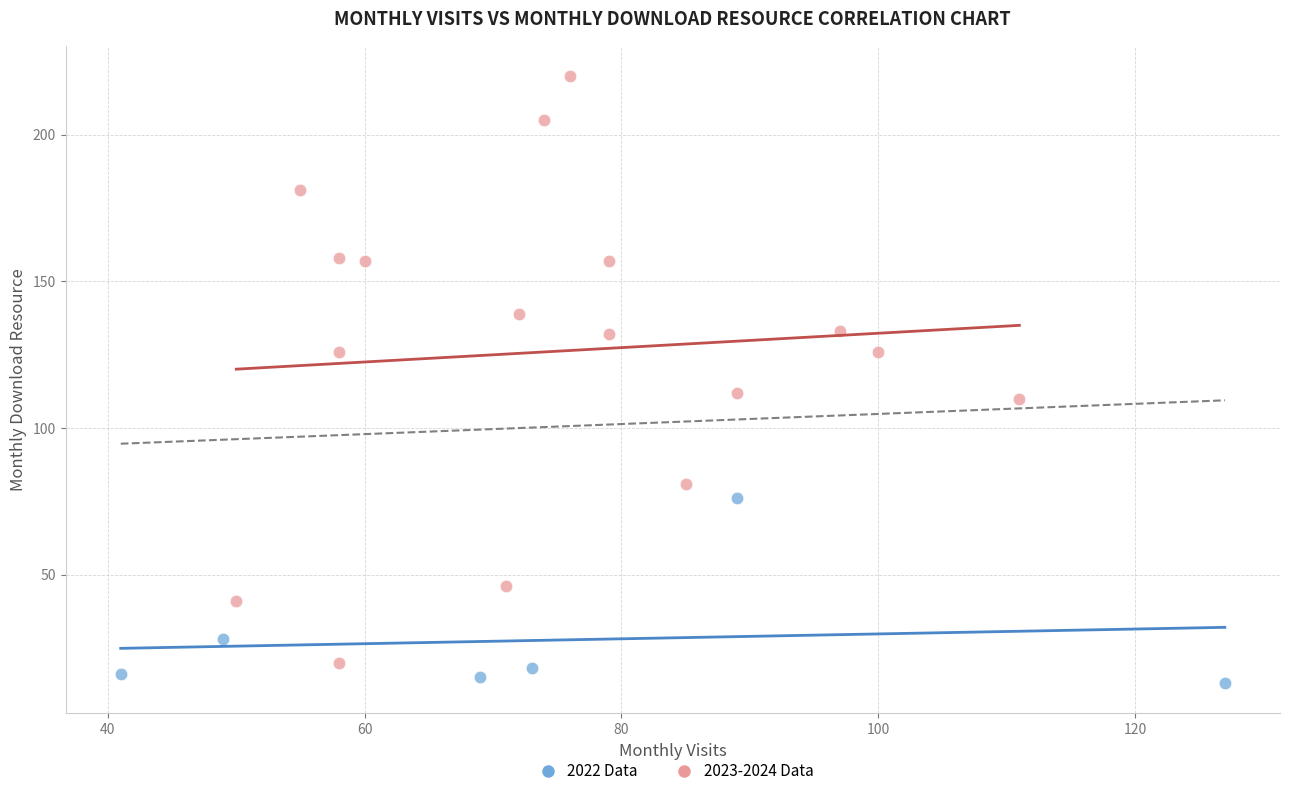

Which series contains the lowest Y value?

2022 Data